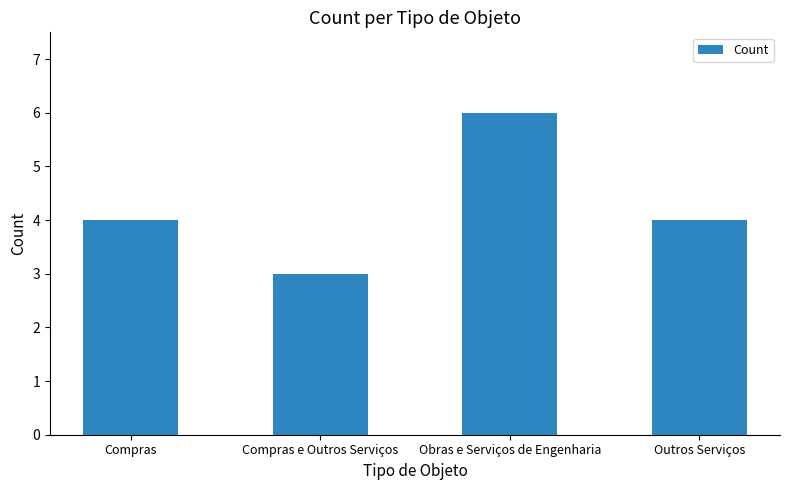

What value does the data have at Compras?

4